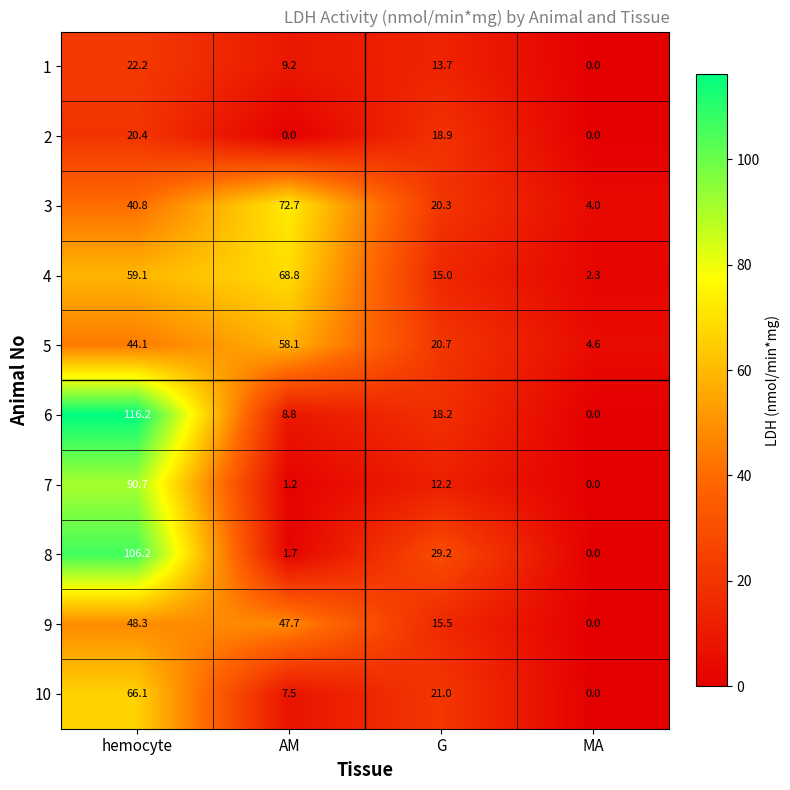

Is it true that 1 equals 18.5 at G?

False